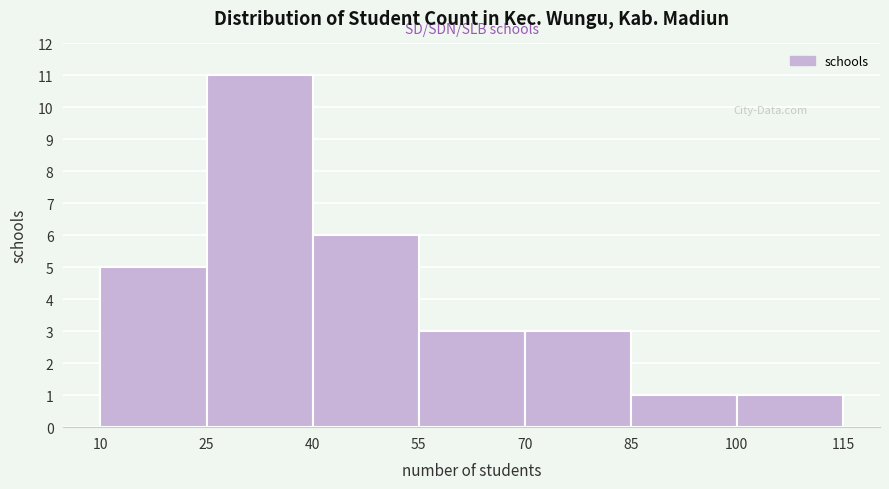

Over which range of the x-axis is the bar tallest?

25 to 40